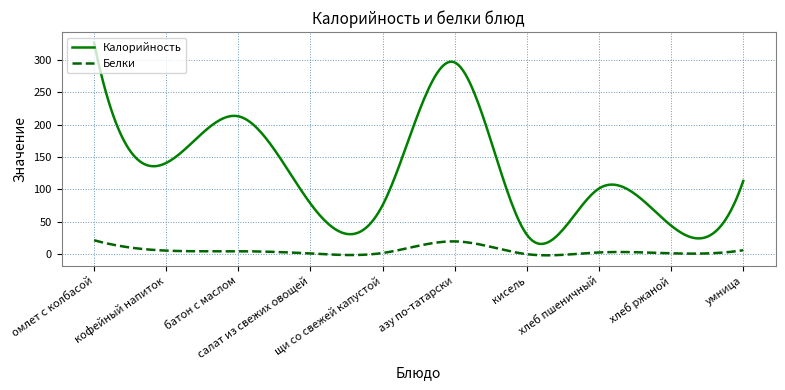

What is the difference between the maximum and minimum values in the Белки series?

23.3